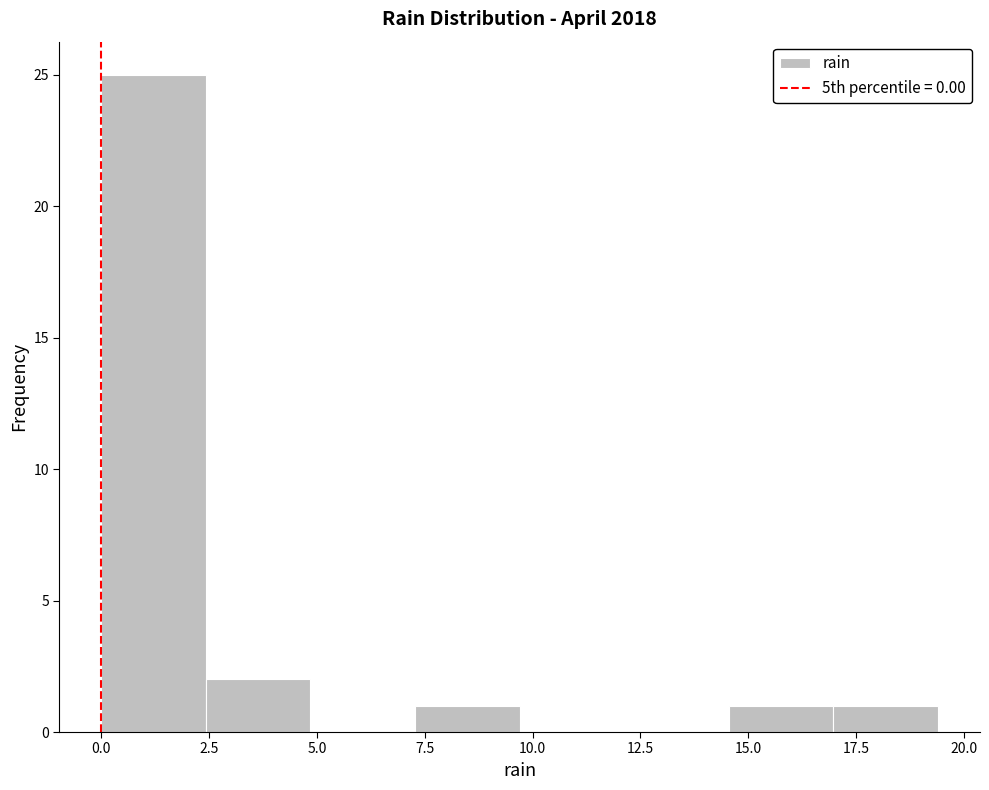

Over which range of the x-axis is the bar tallest?

0.0 to 2.5